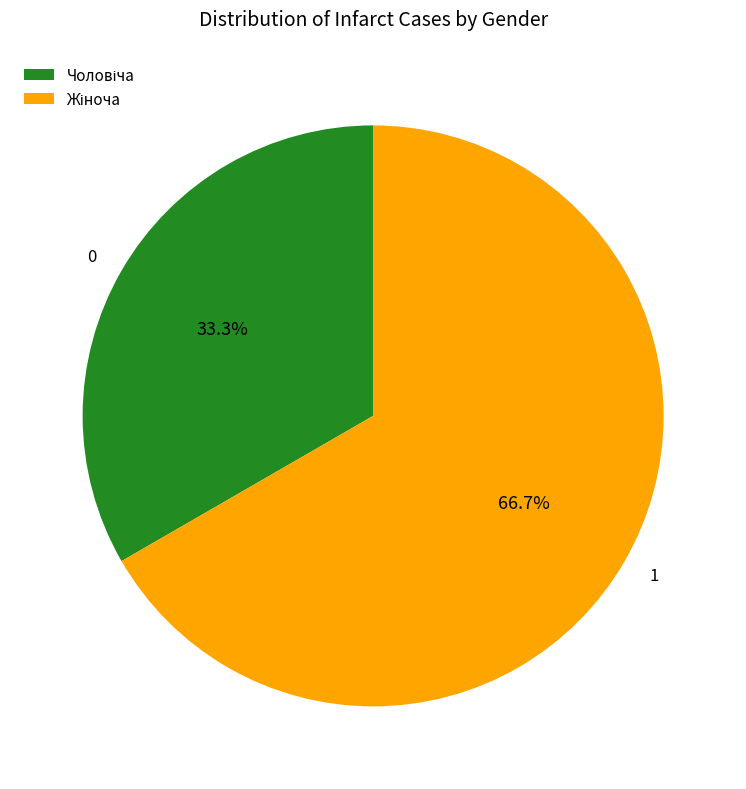

Is there a majority slice in this chart?

Yes